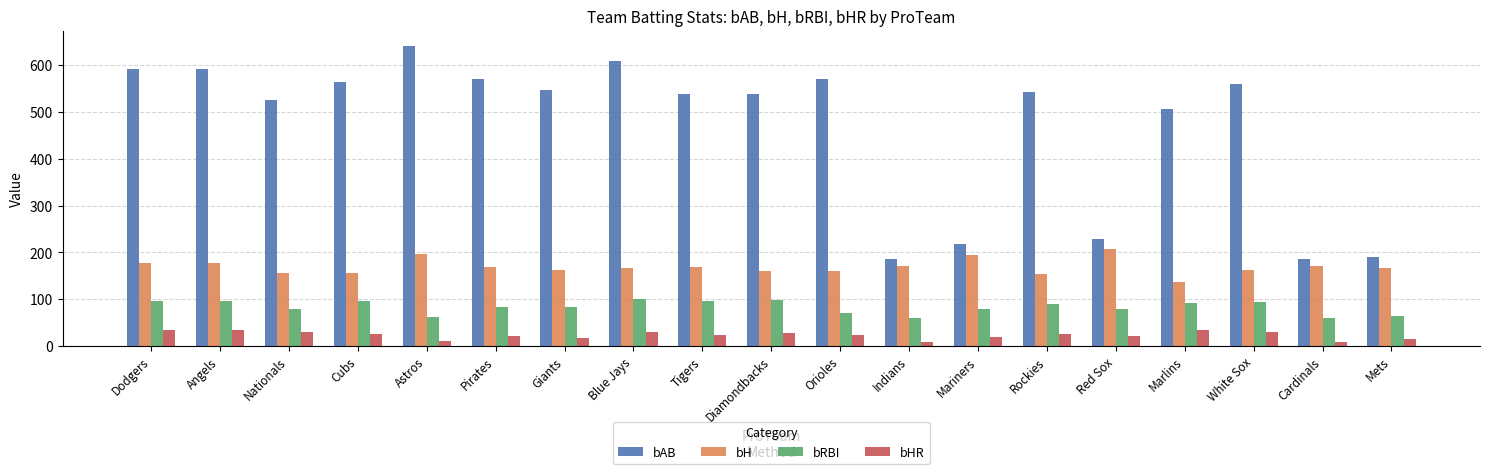

What is the maximum value for bAB?

641.4